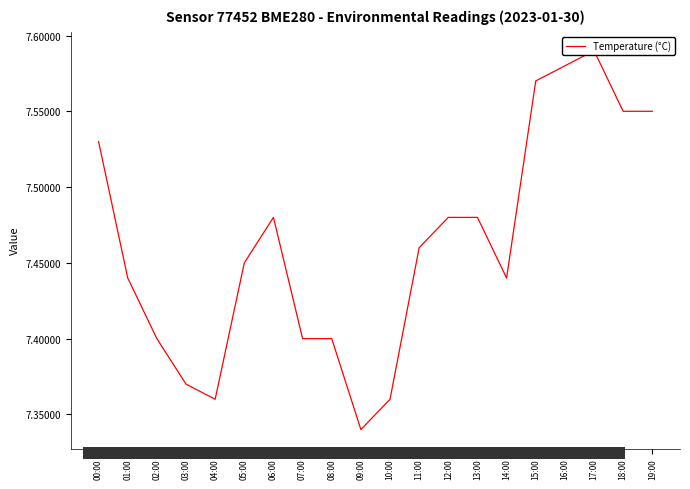

True or false: there are more than 1 points higher than both neighbors.

True